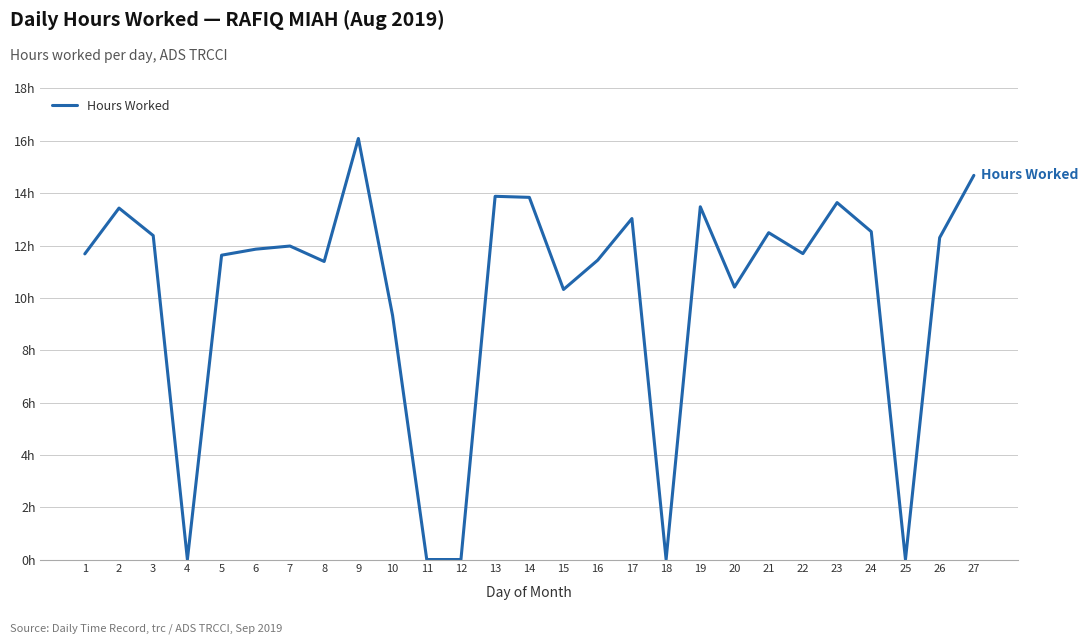

What is the sum of all values?

273.5